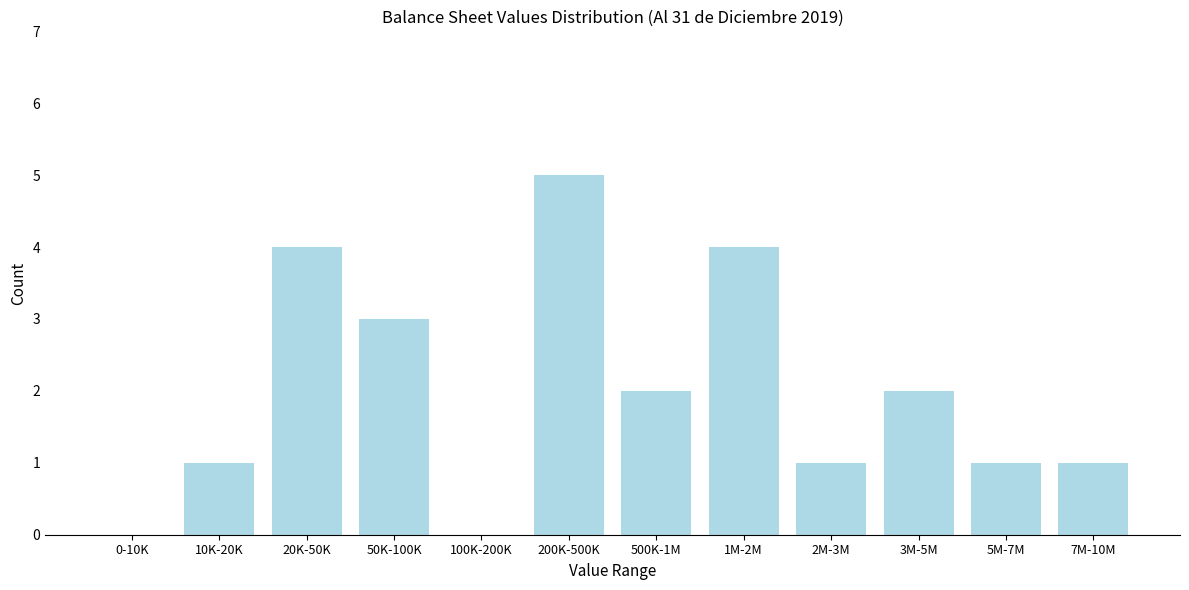

Reading left to right, extract all data points from this chart.

0-10K=0	10K-20K=1	20K-50K=4	50K-100K=3	100K-200K=0	200K-500K=5	500K-1M=2	1M-2M=4	2M-3M=1	3M-5M=2	5M-7M=1	7M-10M=1